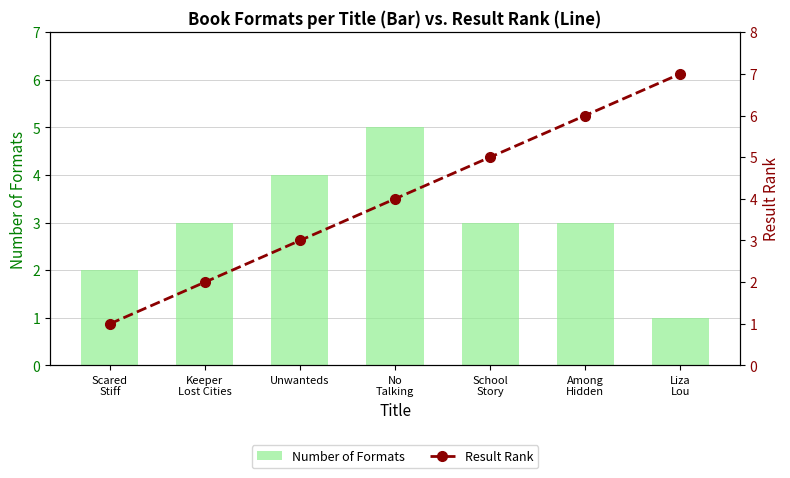

What is the highest value of the Result Rank series?

7